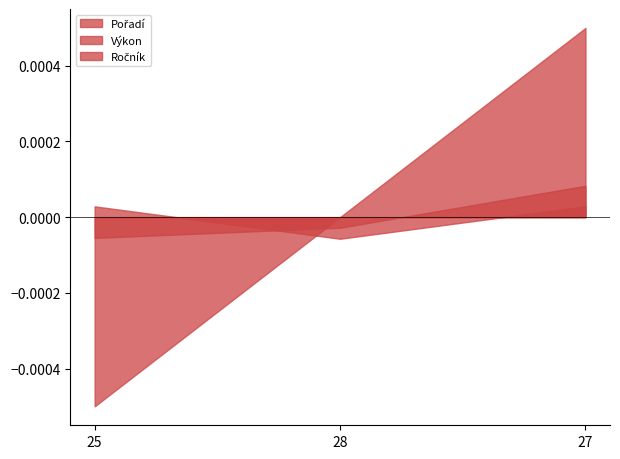

Does the chart display data point markers on the line(s)?

No